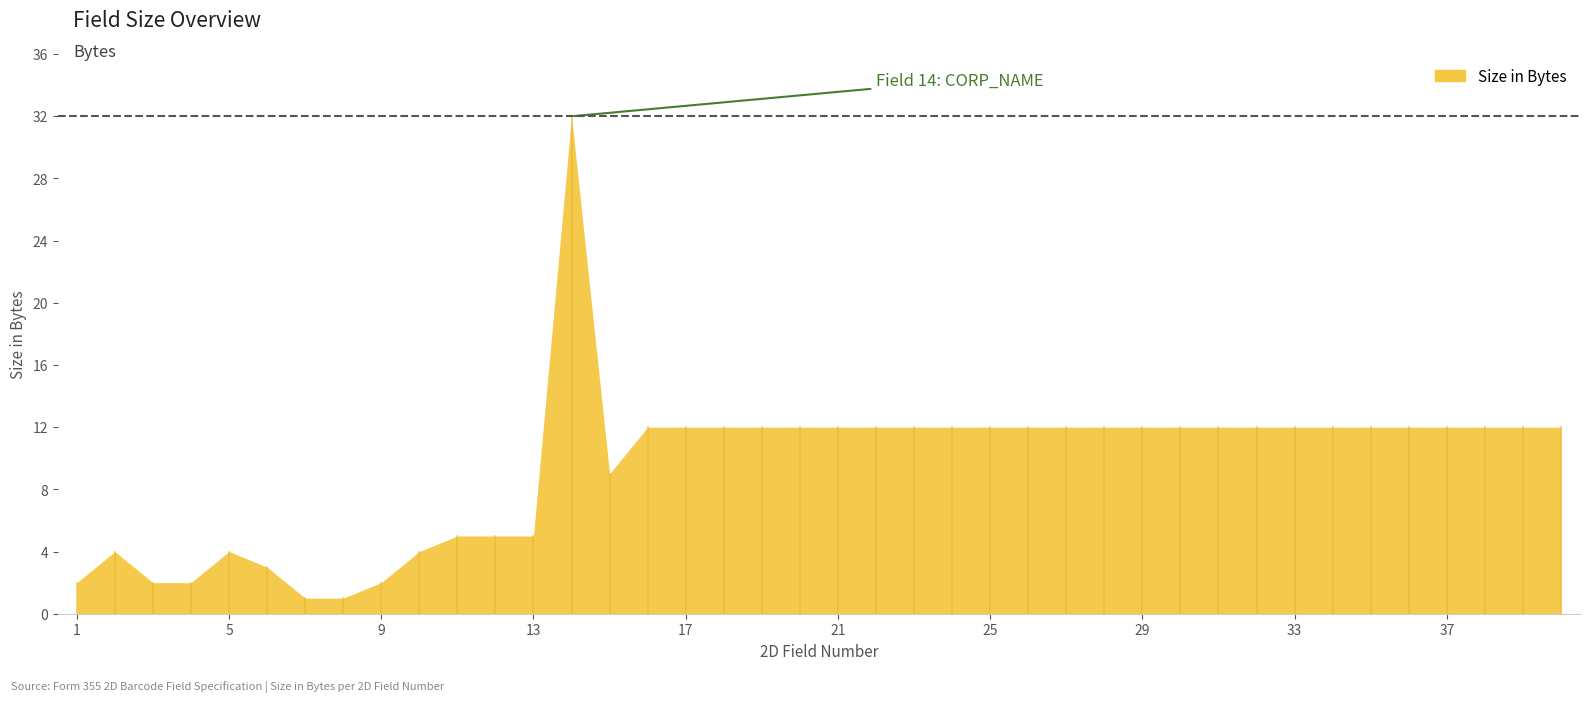

How many values are below 12?

14